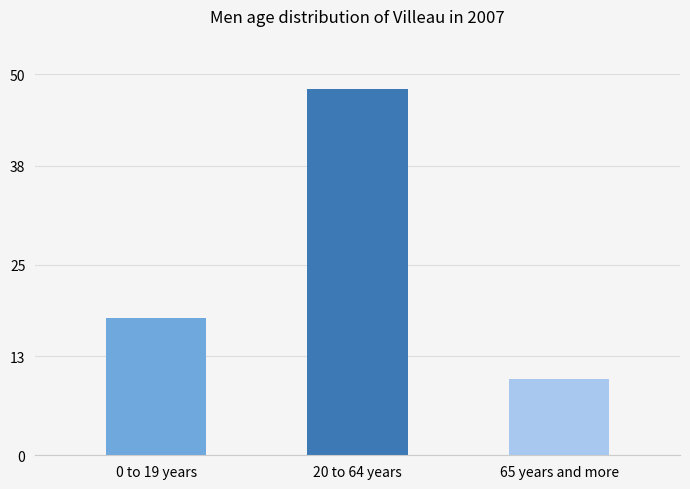

What is the difference between the values at 20 to 64 years and 0 to 19 years?

30